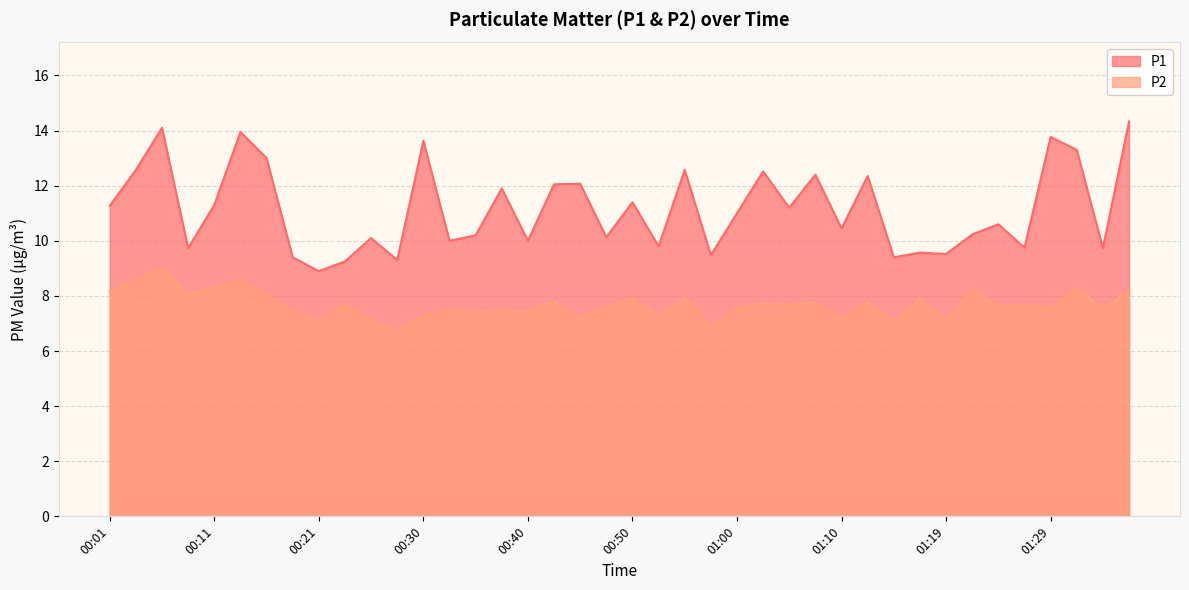

What is the label of the 33rd point from the right?

00:18